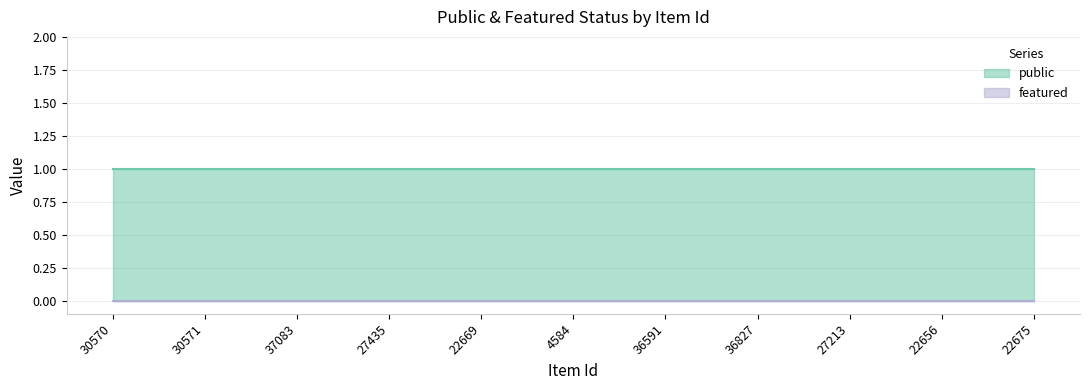

What is the sum of all public values?

11